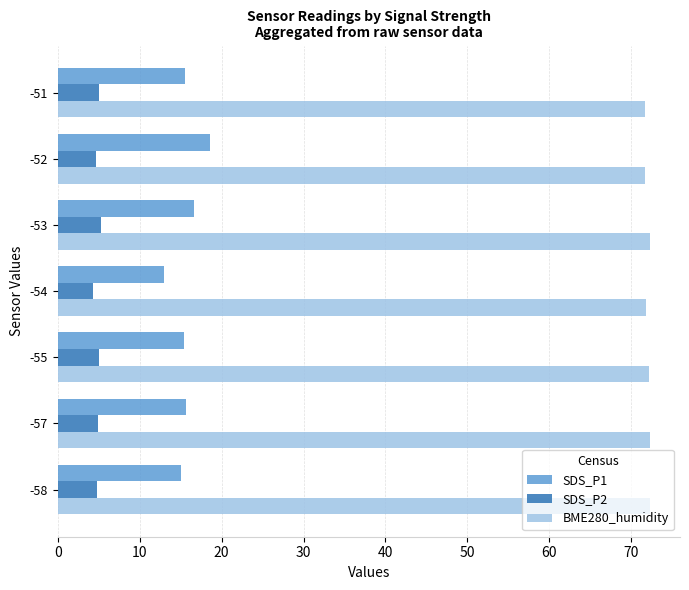

What is the sum of all SDS_P1 values?

109.8